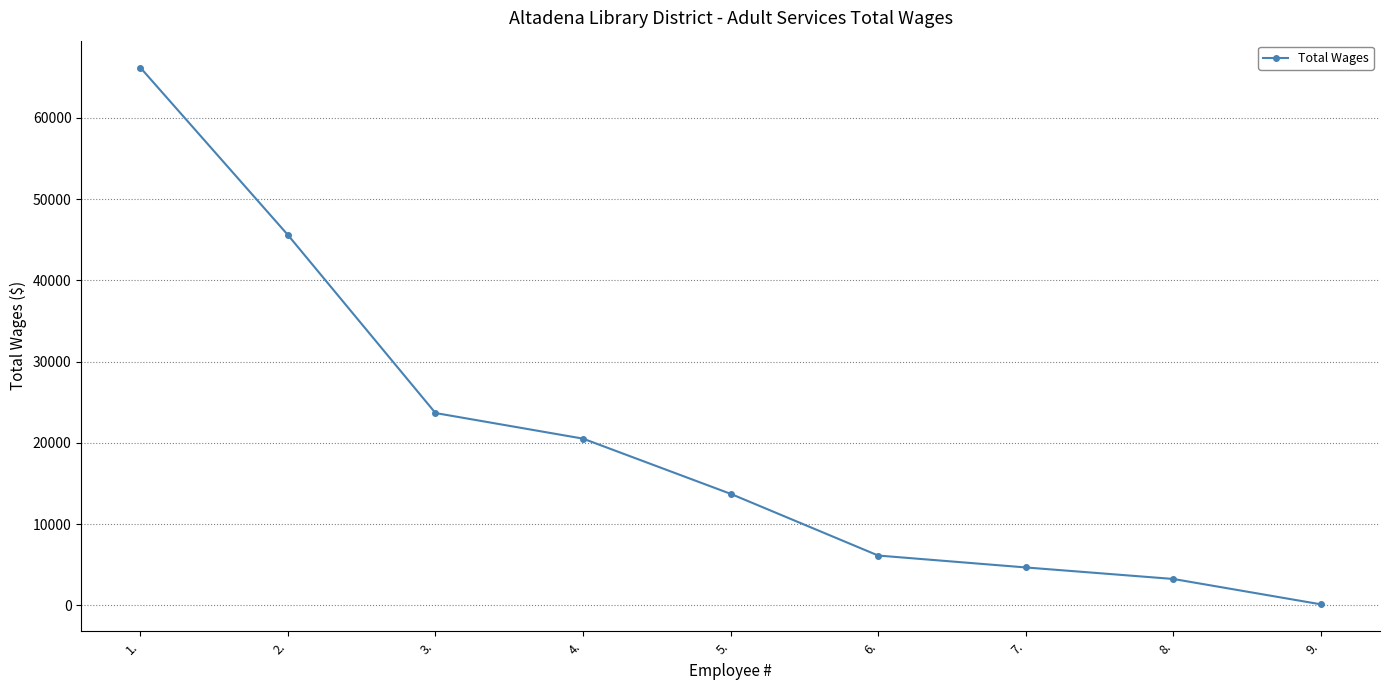

Reading left to right, extract all data points from this chart.

1.=66190	2.=45588	3.=23672	4.=20520	5.=13728	6.=6134	7.=4669	8.=3250	9.=128